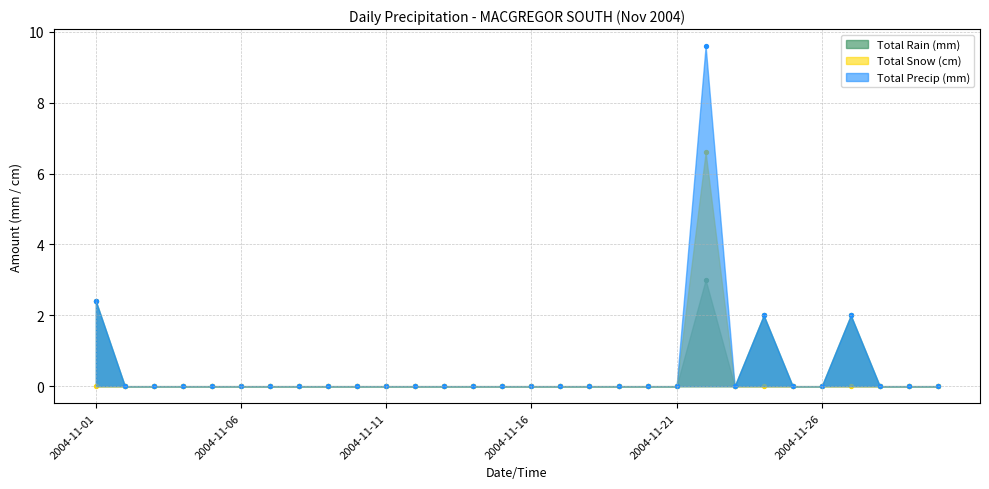

Which series has the largest Y range (max minus min)?

Total Precip (mm)